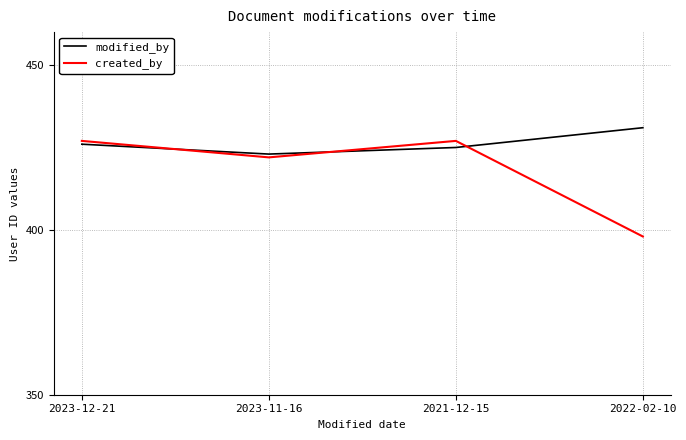

Which series has the largest range (max minus min)?

created_by